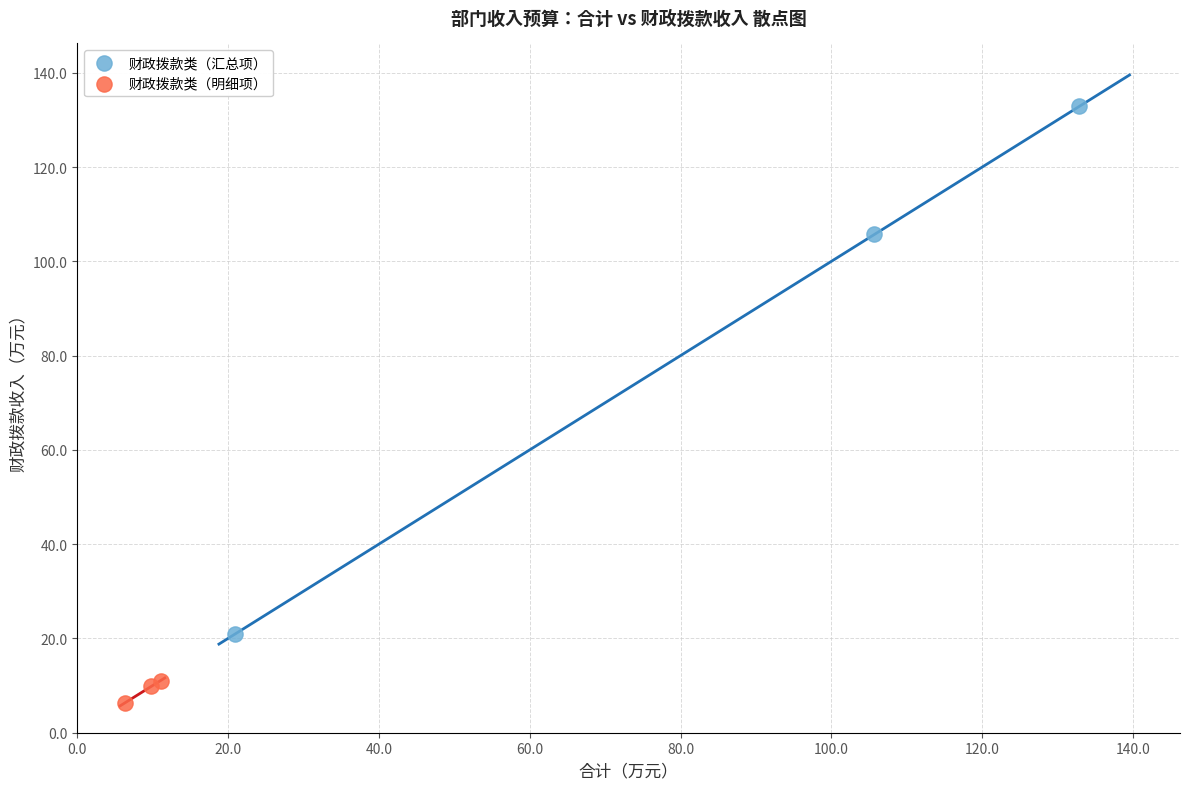

Which series has the largest Y range (max minus min)?

财政拨款类（汇总项）